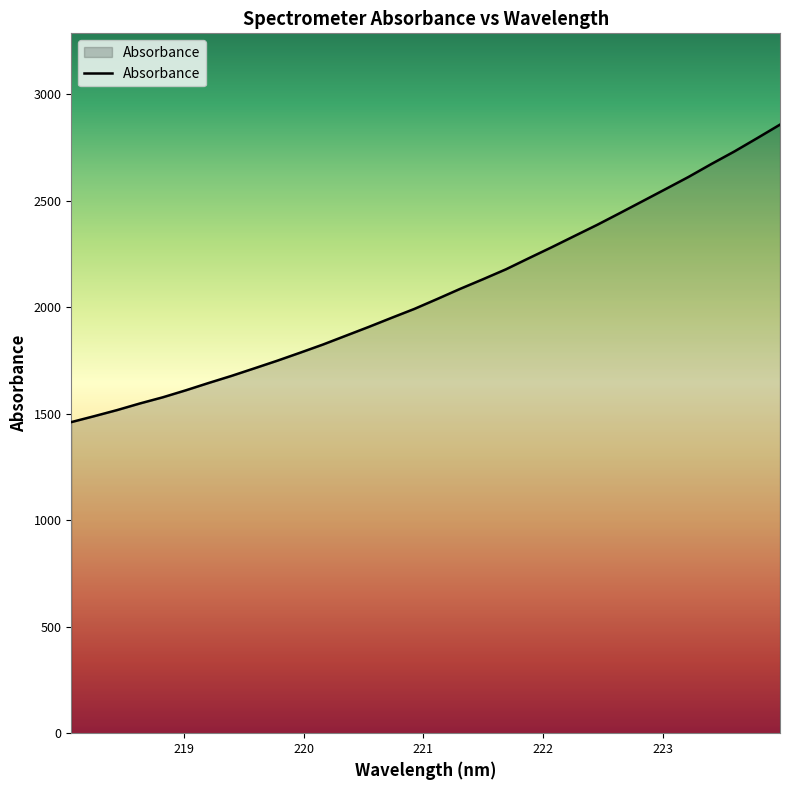

True or false: there are more than 1 points higher than both neighbors.

False